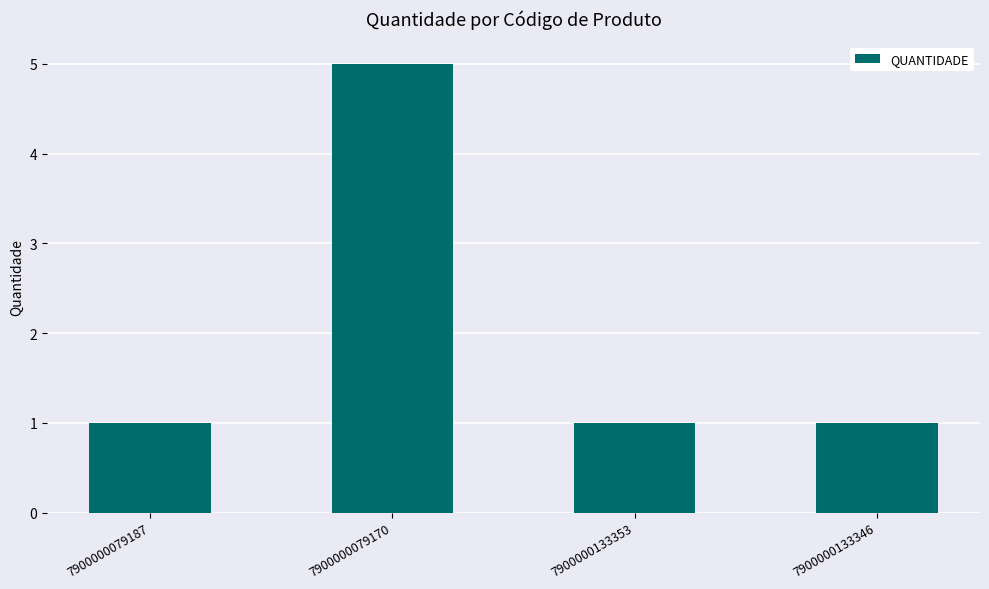

Is it true that the value at 7900000079187 is 0?

False